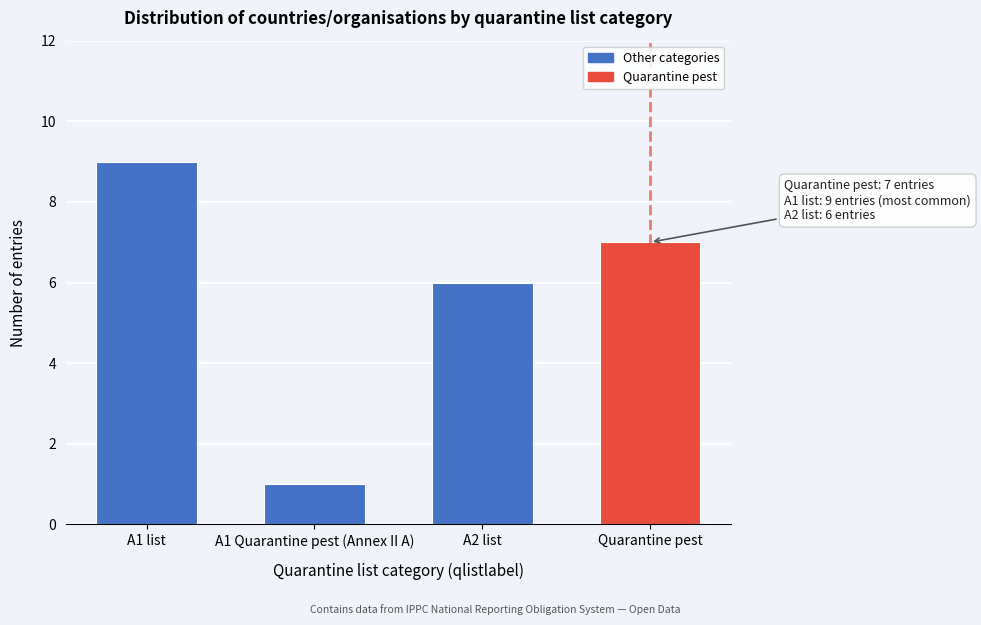

Reading left to right, extract all data points from this chart.

A1 list=9	A1 Quarantine pest (Annex II A)=1	A2 list=6	Quarantine pest=7